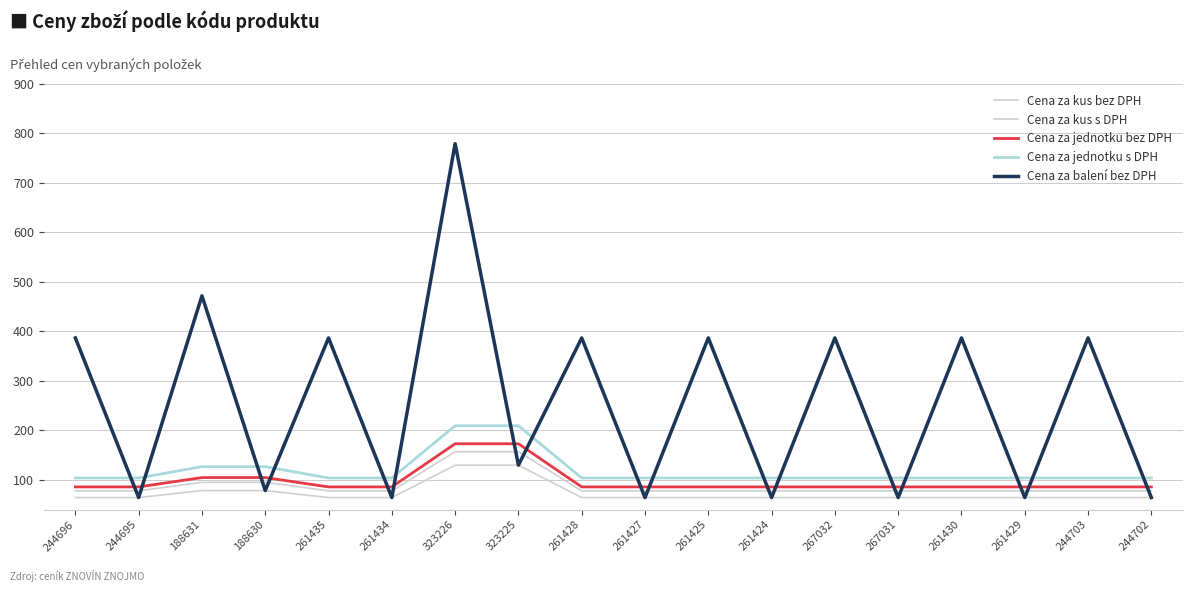

True or false: Cena za balení bez DPH and Cena za kus bez DPH intersect in this chart.

False